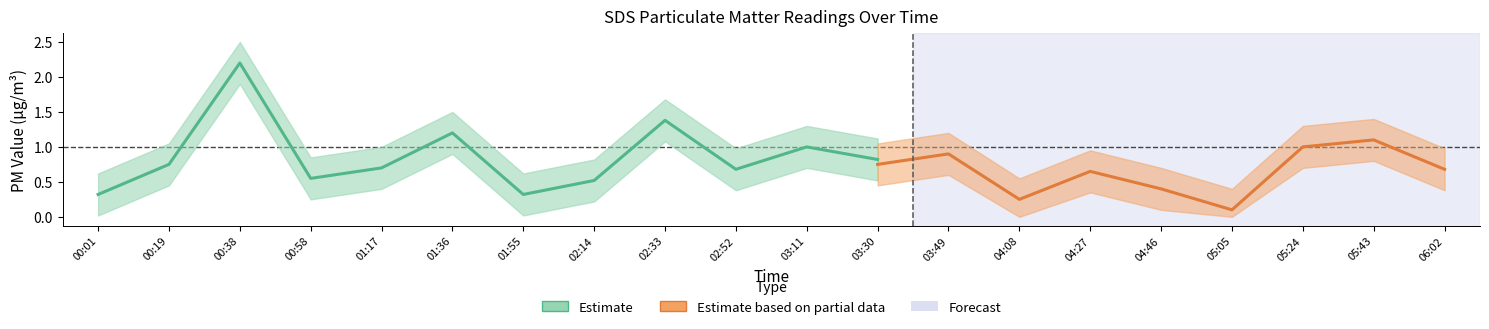

What is the label of the 1st point from the right?

06:02